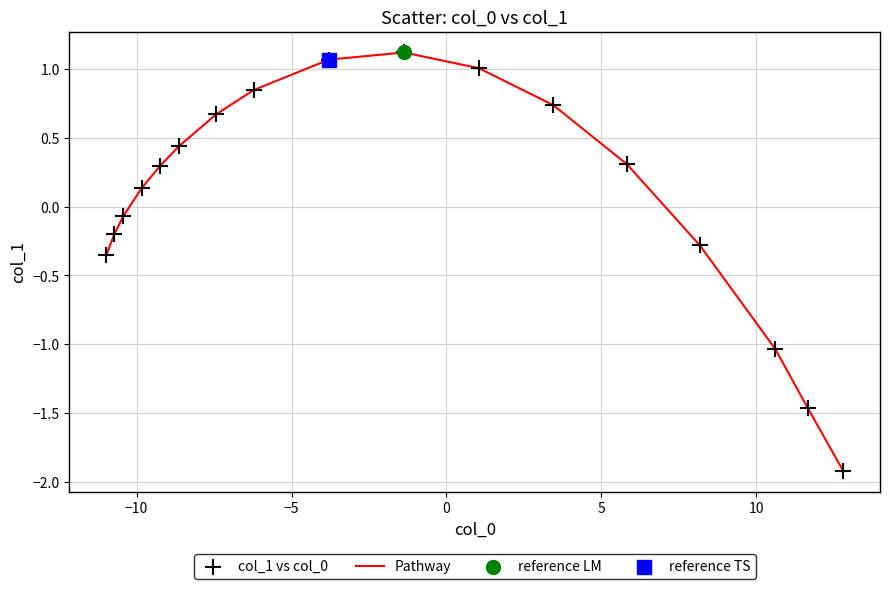

What is the smallest value displayed?

-1.9